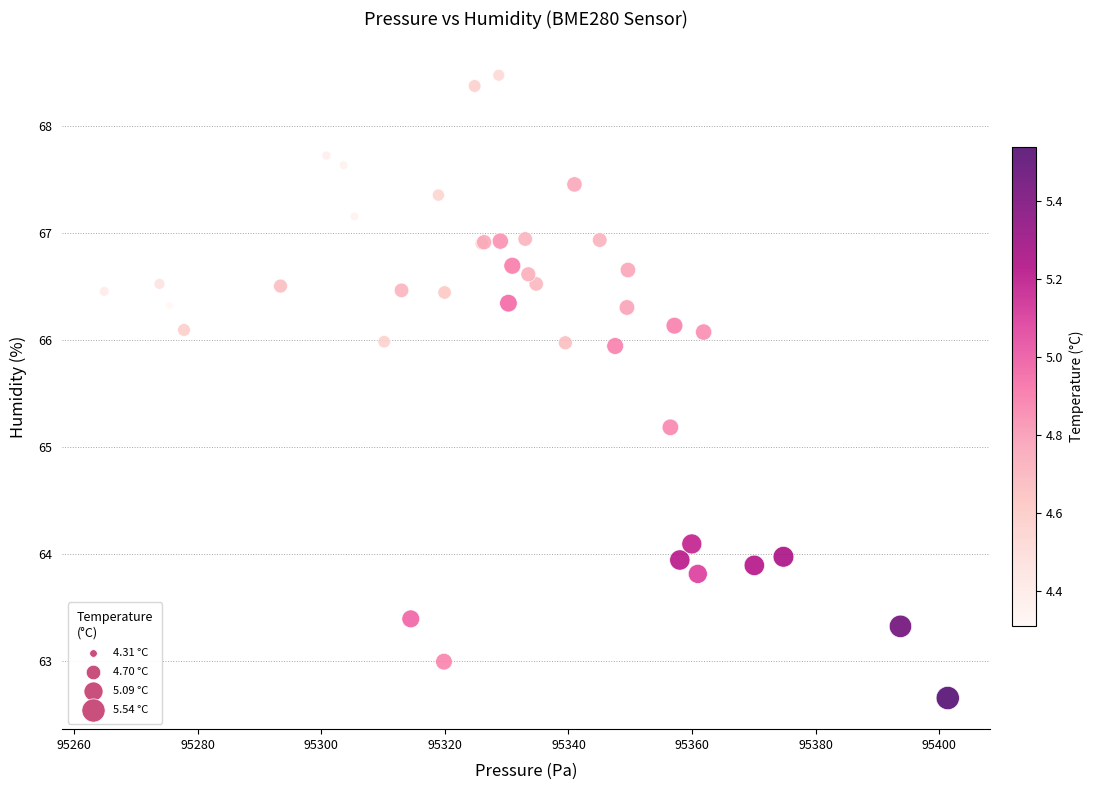

What Y value in the scatter plot is closest to 65?

65.2